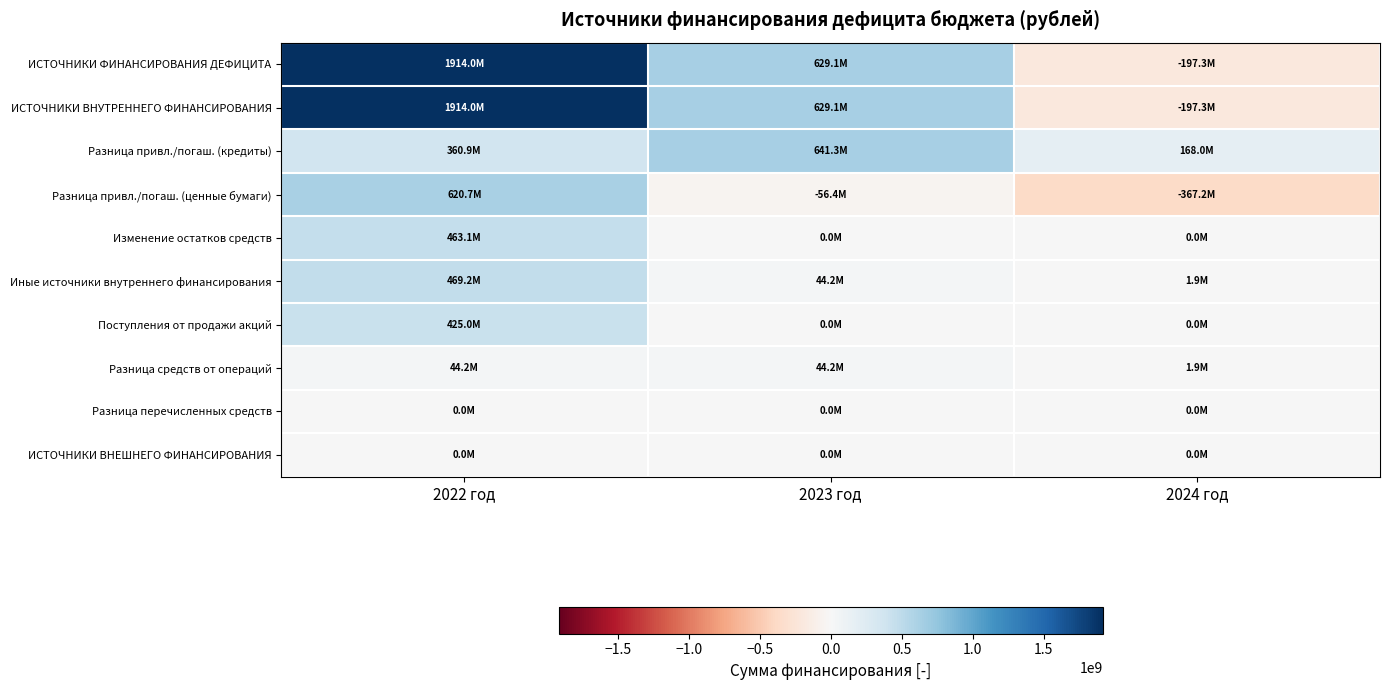

Rank the series by their maximum value, from highest to lowest.

ИСТОЧНИКИ ФИНАНСИРОВАНИЯ ДЕФИЦИТА, ИСТОЧНИКИ ВНУТРЕННЕГО ФИНАНСИРОВАНИЯ, Разница привл./погаш. (кредиты), Разница привл./погаш. (ценные бумаги), Иные источники внутреннего финансирования, Изменение остатков средств, Поступления от продажи акций, Разница средств от операций, Разница перечисленных средств, ИСТОЧНИКИ ВНЕШНЕГО ФИНАНСИРОВАНИЯ